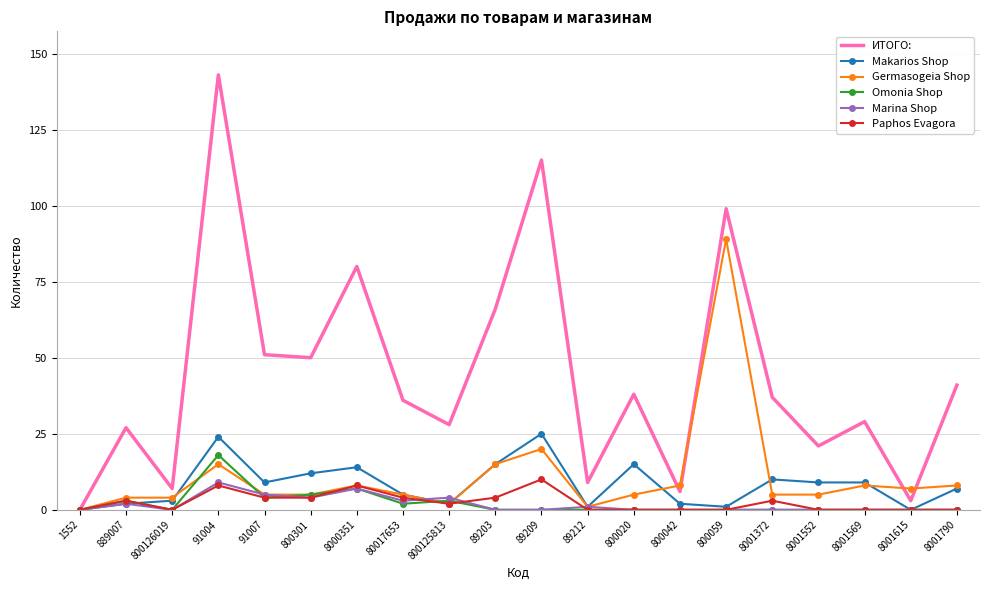

At how many categories does at least one series exceed 102?

2